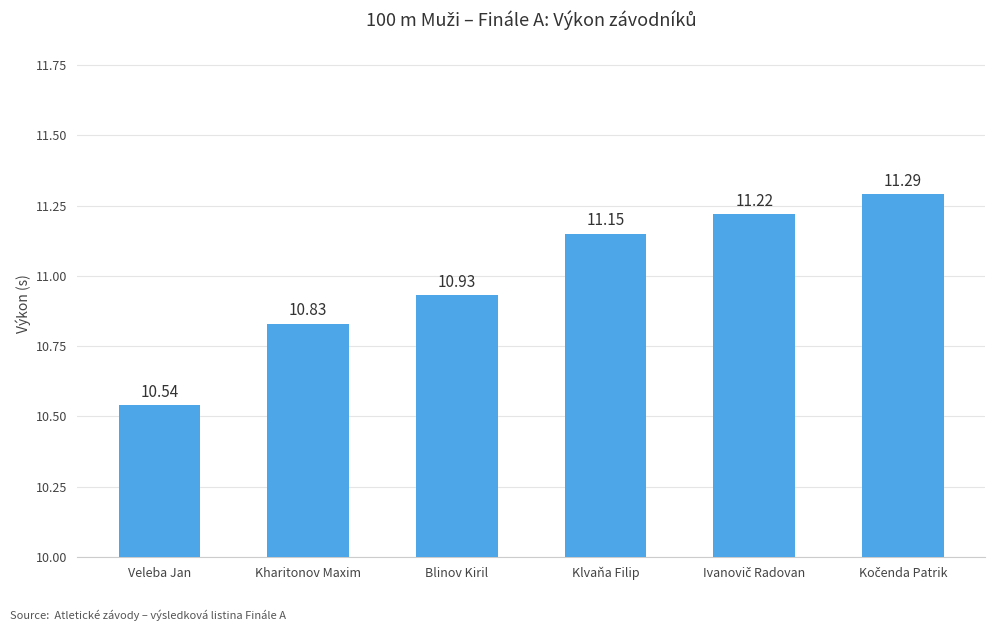

At which label does the data first exceed 11?

Klvaňa Filip